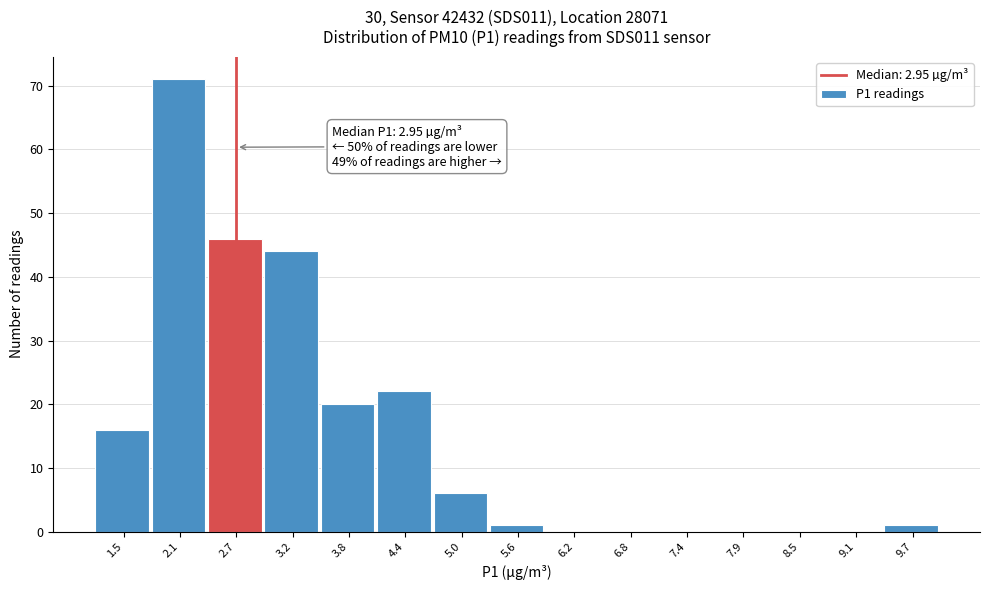

Reading right to left, what are all the values shown in this chart?

9.7=1	9.1=0	8.5=0	7.9=0	7.4=0	6.8=0	6.2=0	5.6=1	5.0=6	4.4=22	3.8=20	3.2=44	2.7=46	2.1=71	1.5=16